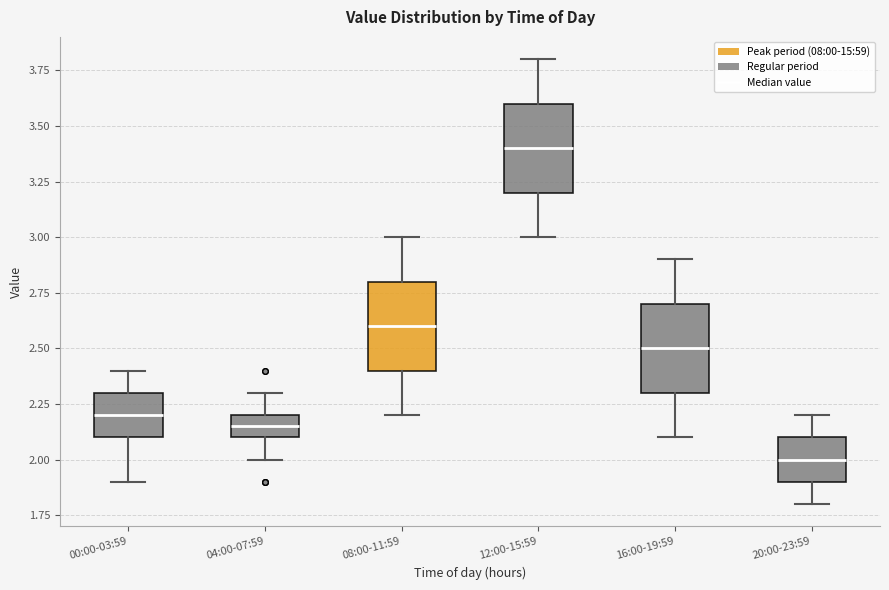

Reading left to right, read every box against the y-axis: the position of its median line, the range the box covers, and the ends of its whiskers. The values are not printed on the chart, so give them approximately, as read against the axis.

00:00-03:59: median 2.20, box 2.10 to 2.30, whiskers 1.90 to 2.40
04:00-07:59: median 2.15, box 2.10 to 2.20, whiskers 2.00 to 2.30
08:00-11:59: median 2.60, box 2.40 to 2.80, whiskers 2.20 to 3.00
12:00-15:59: median 3.40, box 3.20 to 3.60, whiskers 3.00 to 3.80
16:00-19:59: median 2.50, box 2.30 to 2.70, whiskers 2.10 to 2.90
20:00-23:59: median 2.00, box 1.90 to 2.10, whiskers 1.80 to 2.20